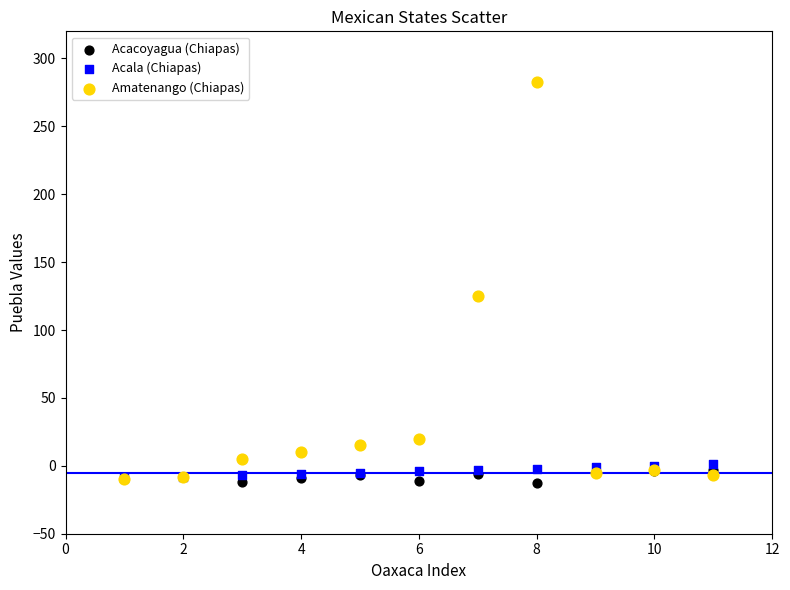

Which series reaches the minimum Y coordinate?

Acacoyagua (Chiapas)